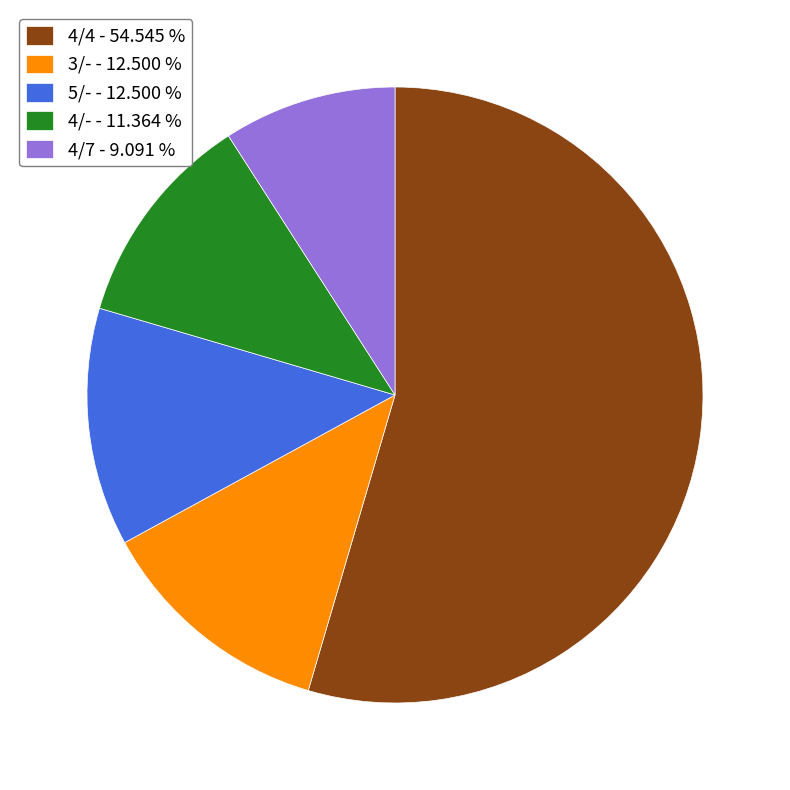

Which has a higher value, 4/7 - 9.091 % or 3/- - 12.500 %?

3/- - 12.500 %